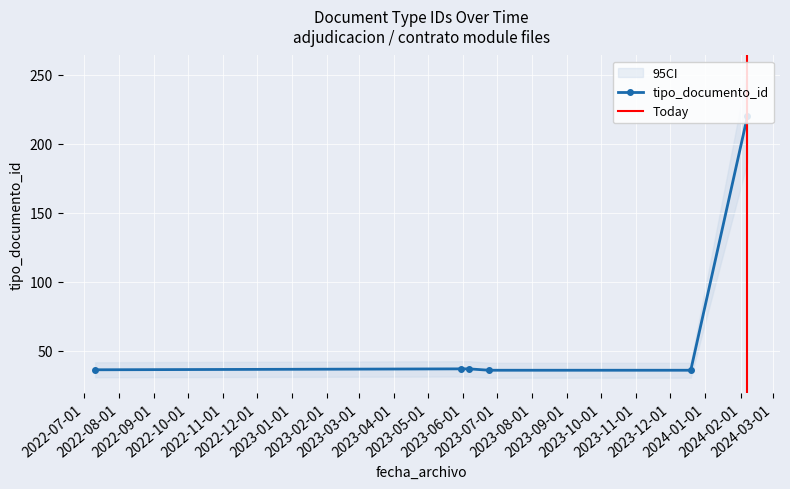

What is the maximum value for tipo_documento_id?

220.0